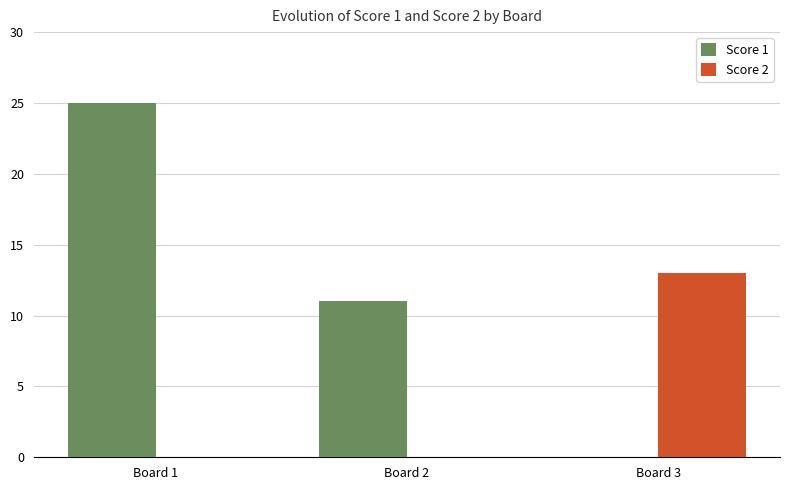

How many groups of bars are there?

3